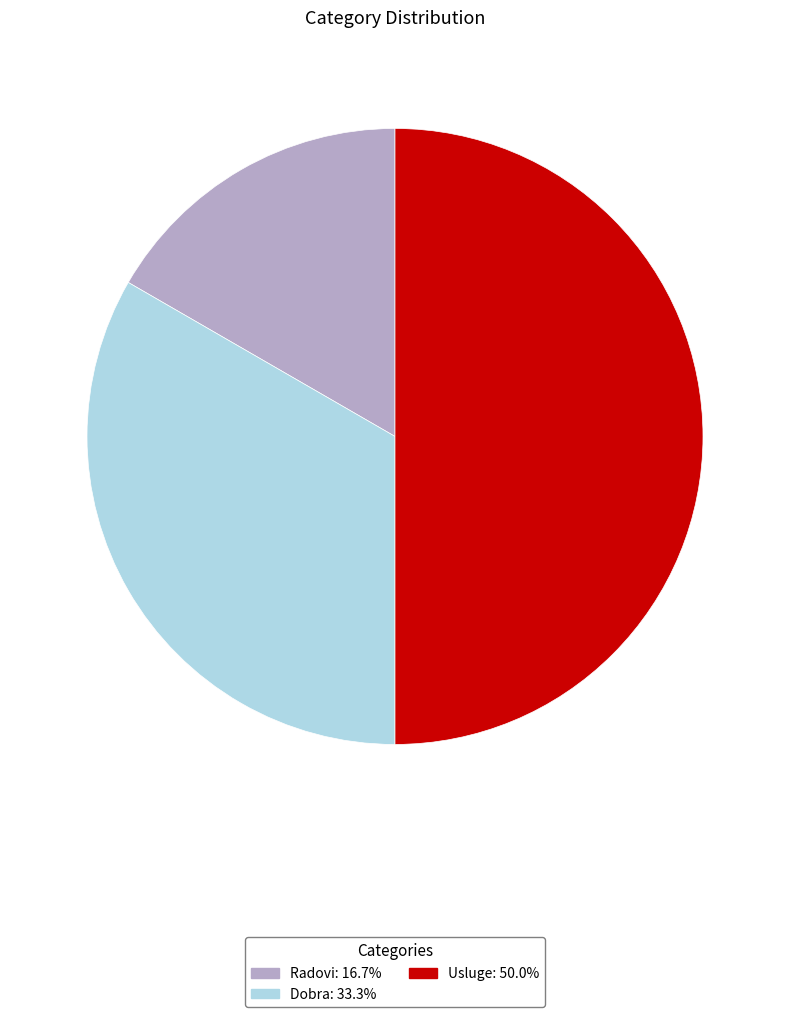

What is the ratio of the value at Dobra to the value at Usluge?

0.7